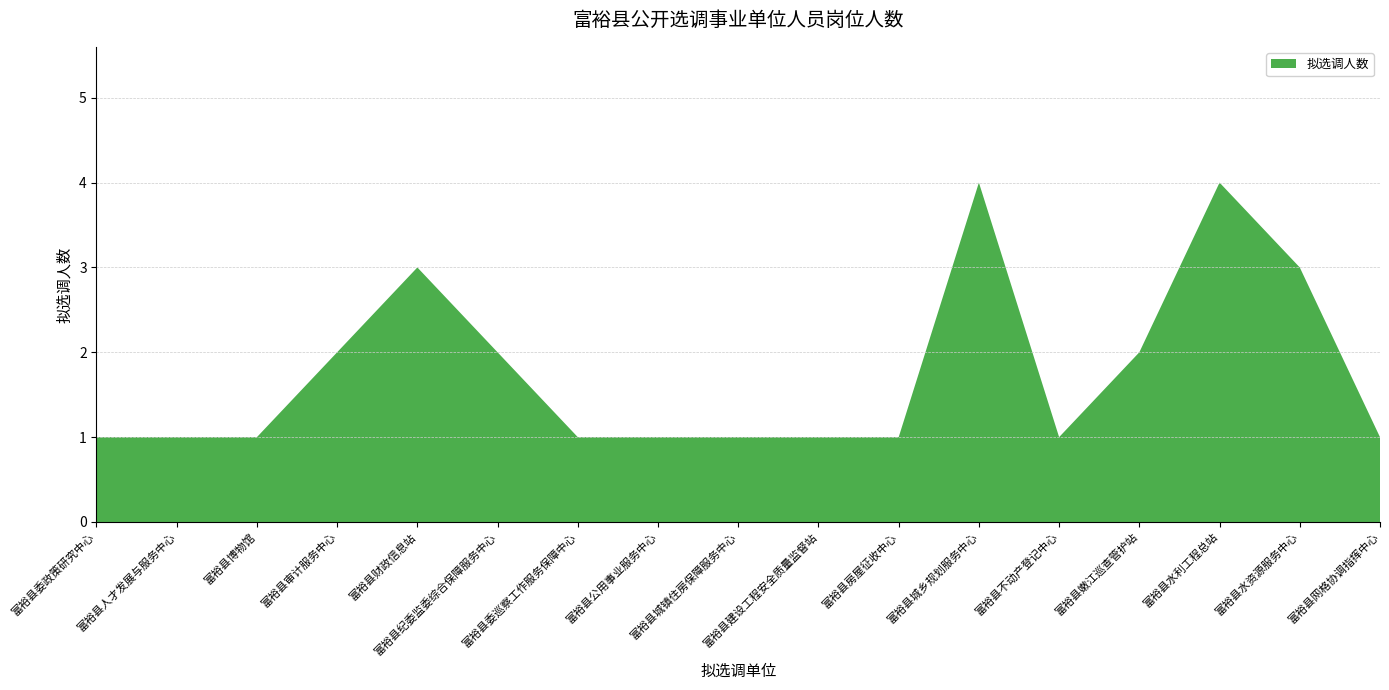

Reading right to left, what are all the values shown in this chart?

富裕县网格协调指挥中心=1	富裕县水资源服务中心=3	富裕县水利工程总站=4	富裕县嫩江巡查管护站=2	富裕县不动产登记中心=1	富裕县城乡规划服务中心=4	富裕县房屋征收中心=1	富裕县建设工程安全质量监督站=1	富裕县城镇住房保障服务中心=1	富裕县公用事业服务中心=1	富裕县委巡察工作服务保障中心=1	富裕县纪委监委综合保障服务中心=2	富裕县财政信息站=3	富裕县审计服务中心=2	富裕县博物馆=1	富裕县人才发展与服务中心=1	富裕县委政策研究中心=1